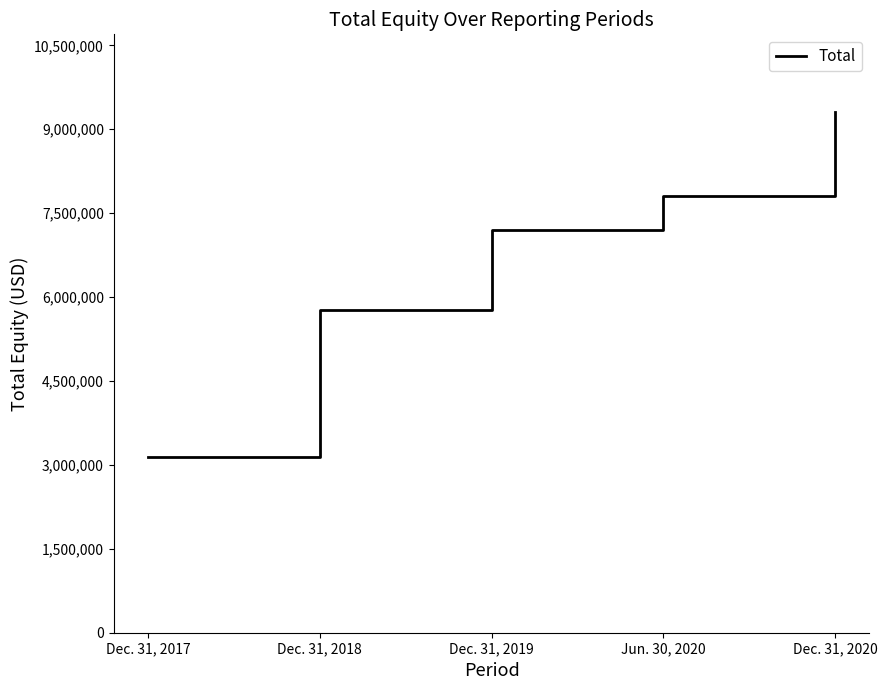

True or false: the data shows 3406730 at Dec. 31, 2018.

False